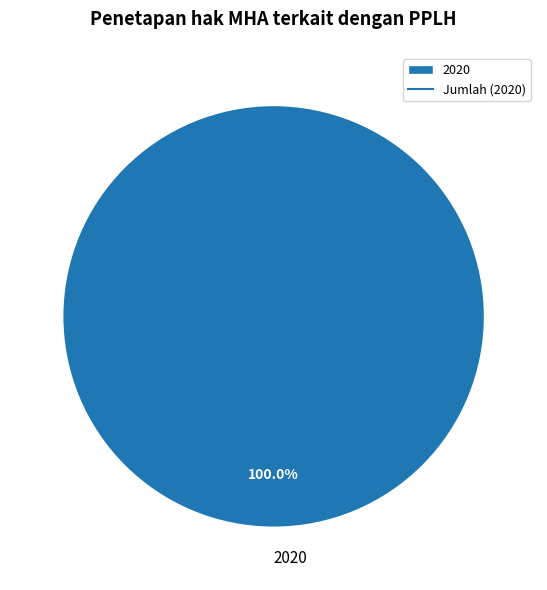

Does 2020 represent more than half of the total?

Yes